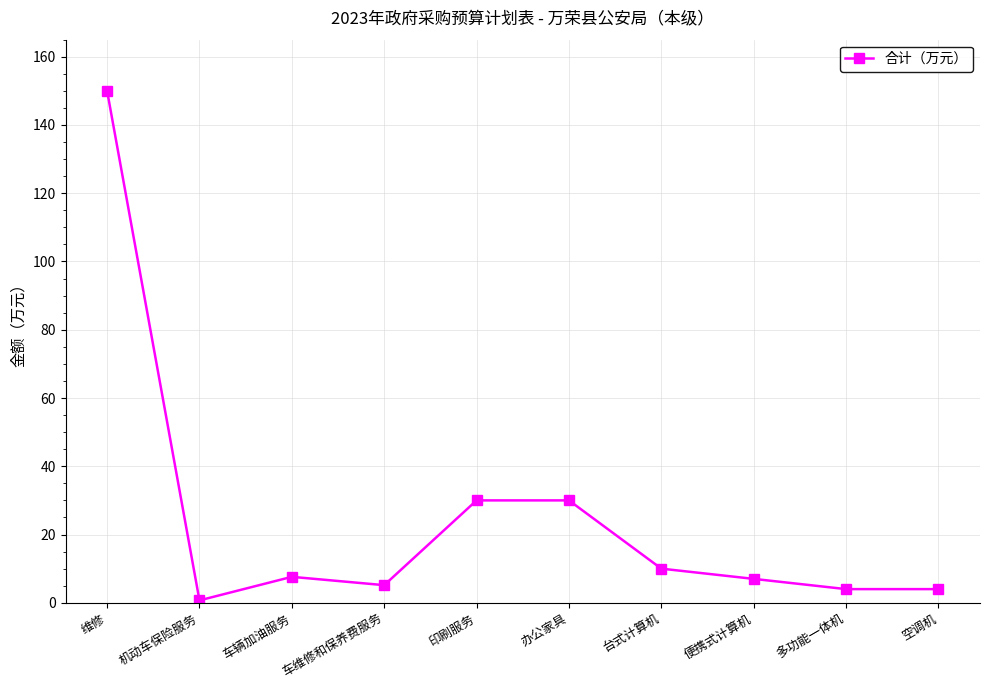

Where is the first local minimum?

机动车保险服务